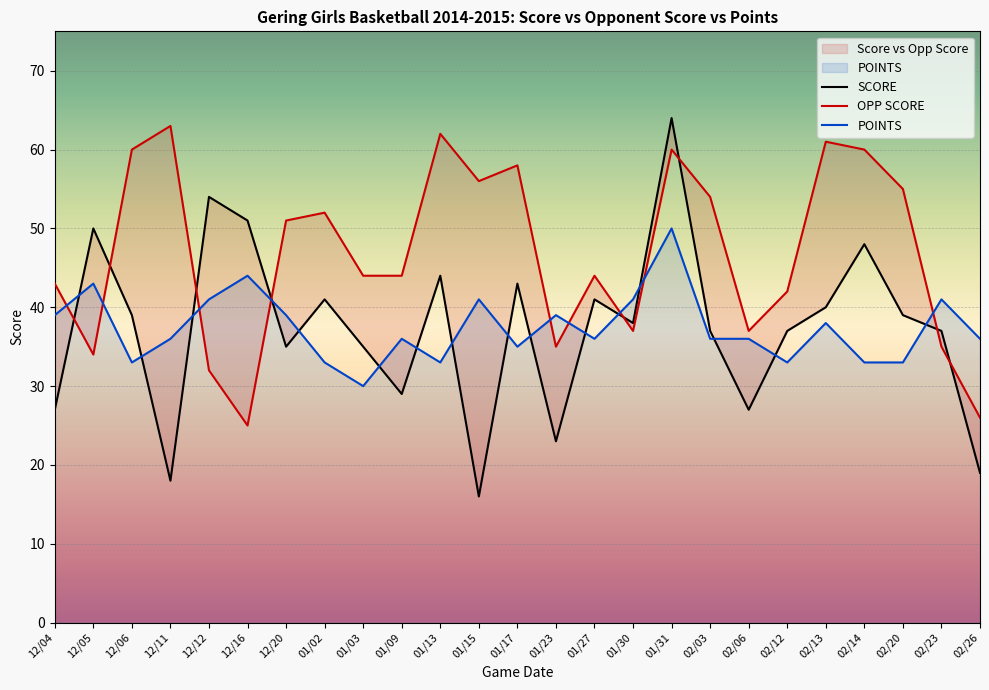

Between 12/20 and 01/17, which series saw the biggest shift?

SCORE